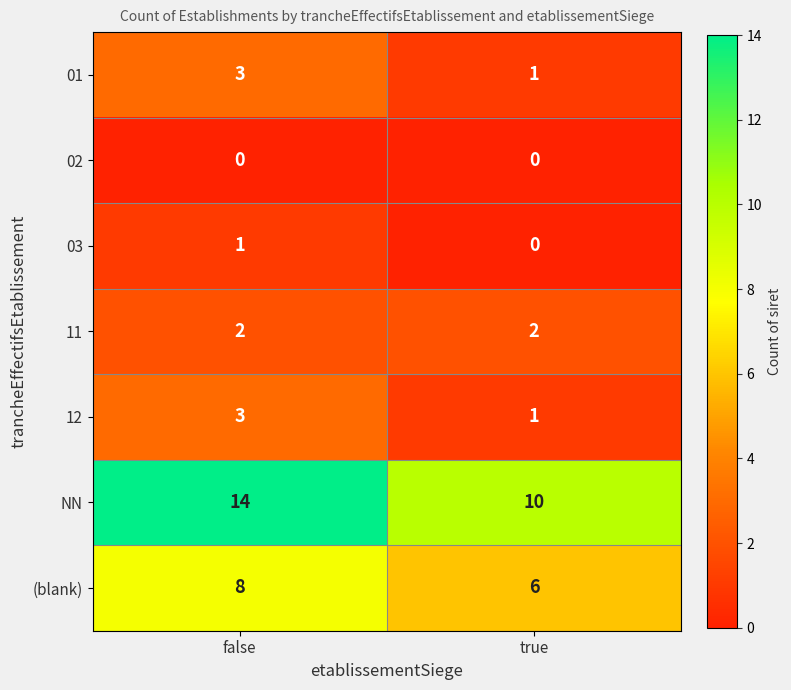

Count the number of data series in this chart.

7